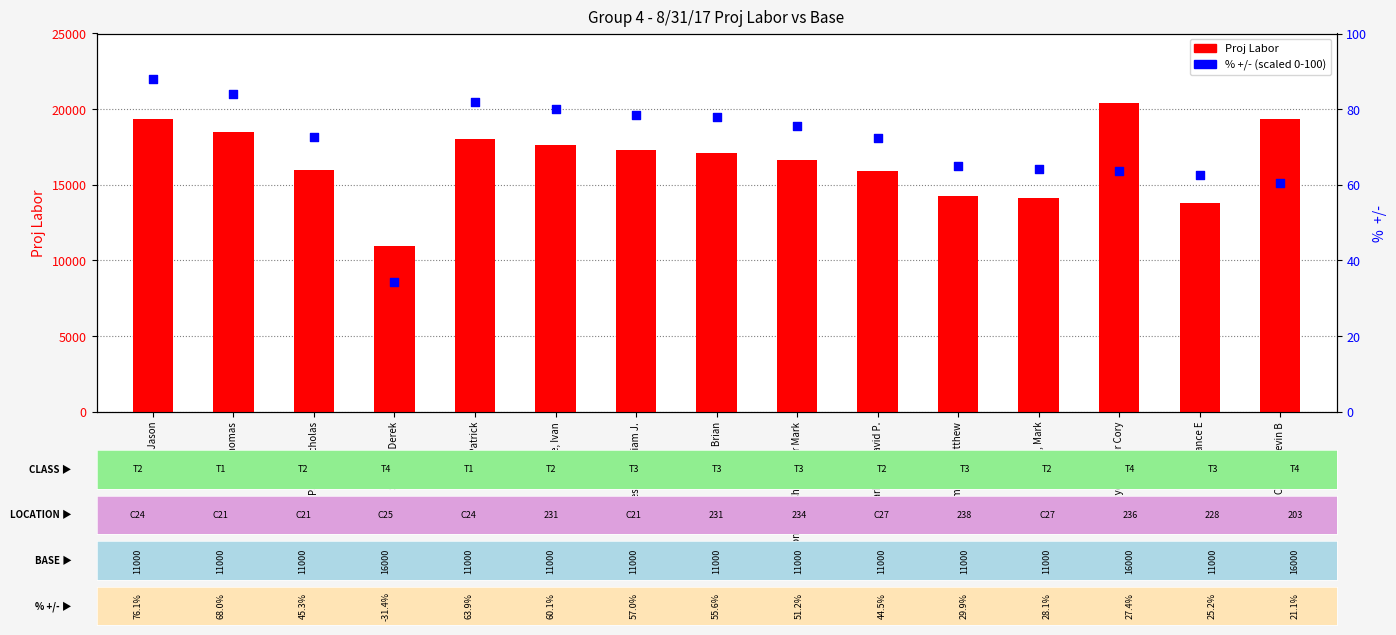

Which series reaches the minimum Y coordinate?

% +/- (scaled)